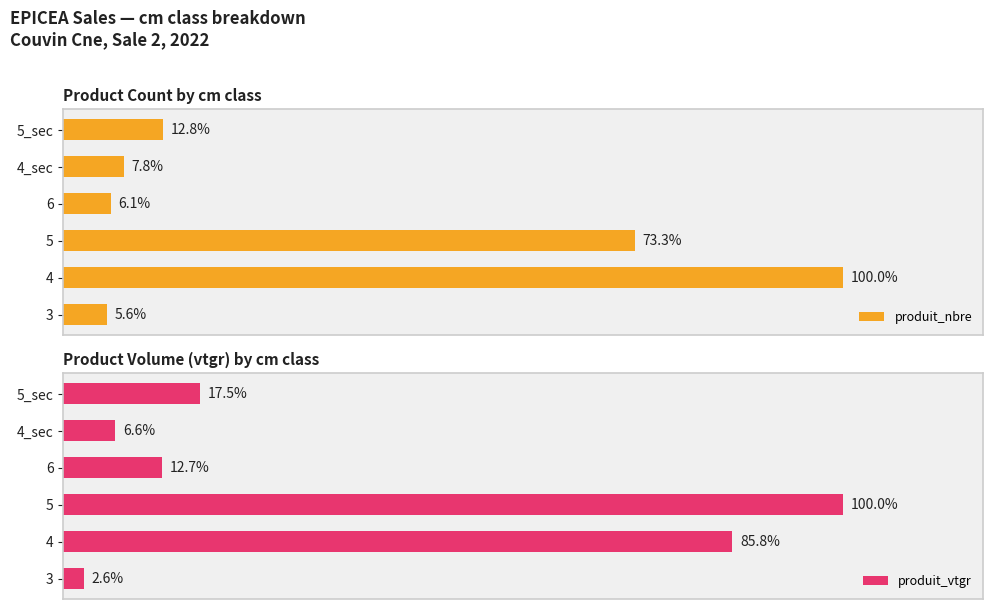

Between 4 and 4_sec, which series saw the biggest shift?

produit_nbre